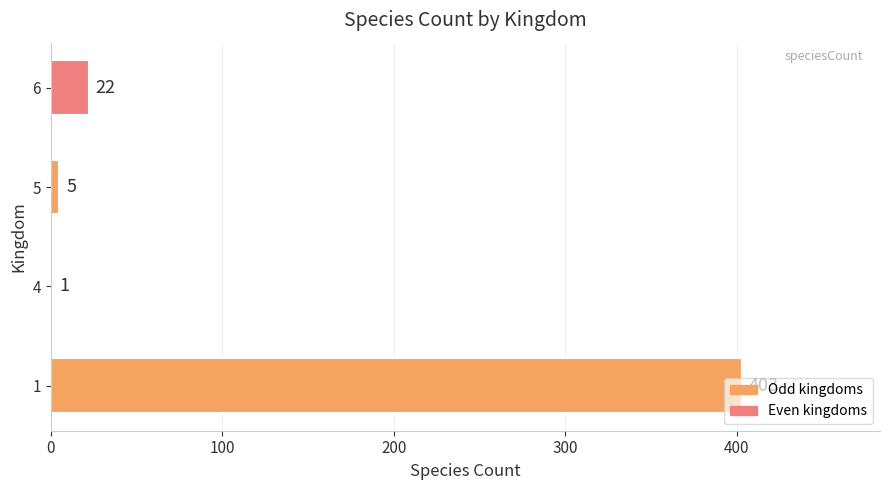

What is the maximum value shown in the chart?

403